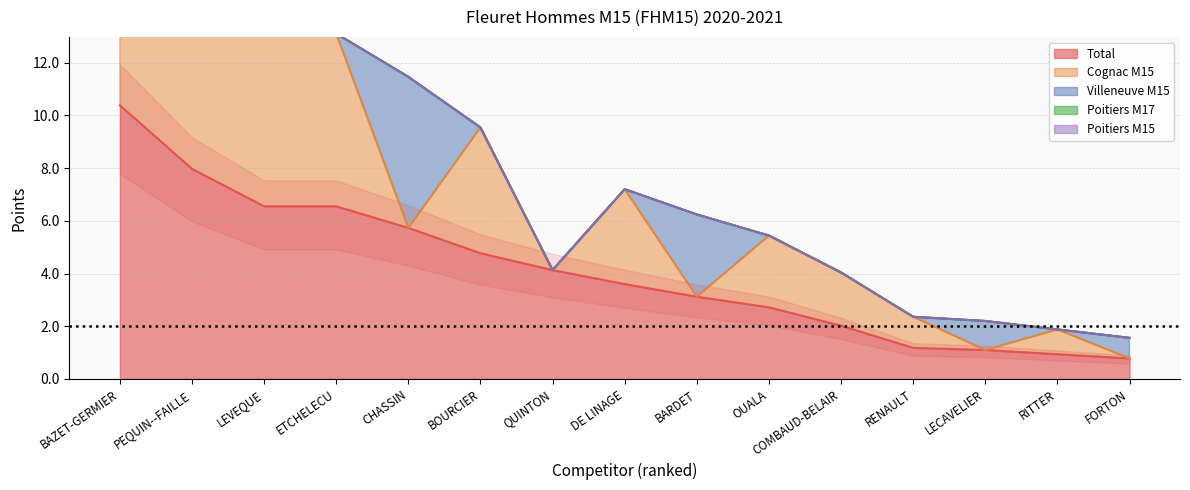

What is the highest value of the Total series?

10.4